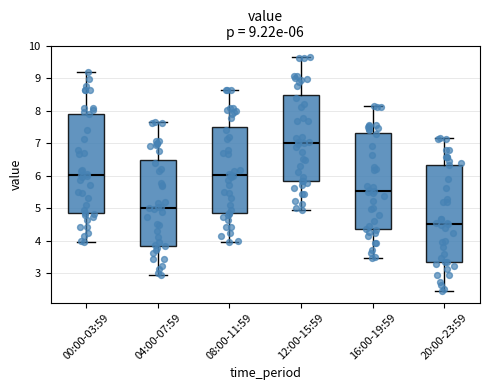

Which box has the highest median line?

12:00-15:59